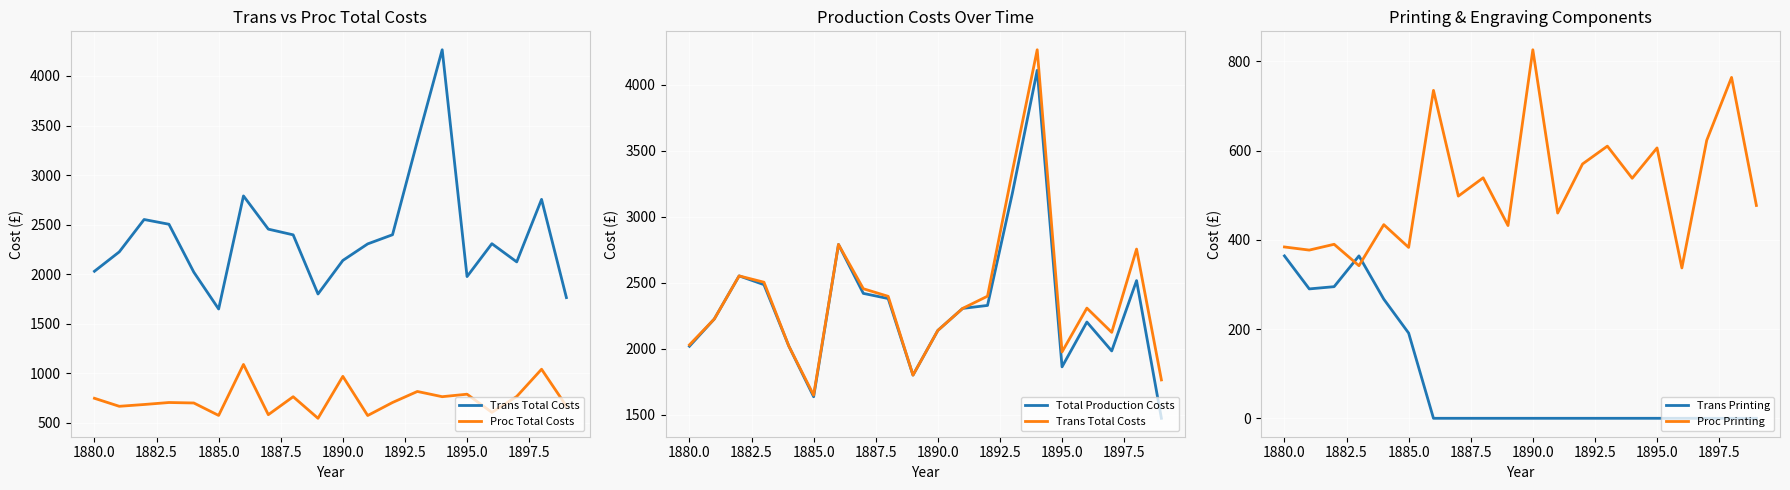

How many lines are shown in the chart?

5